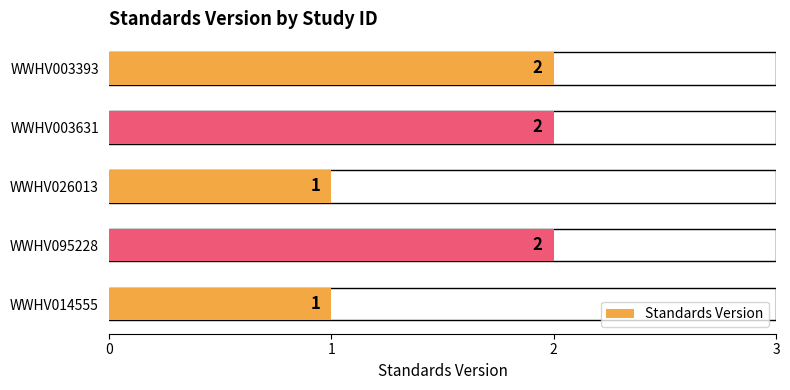

What is the sum of the values at 2 and 4?

2